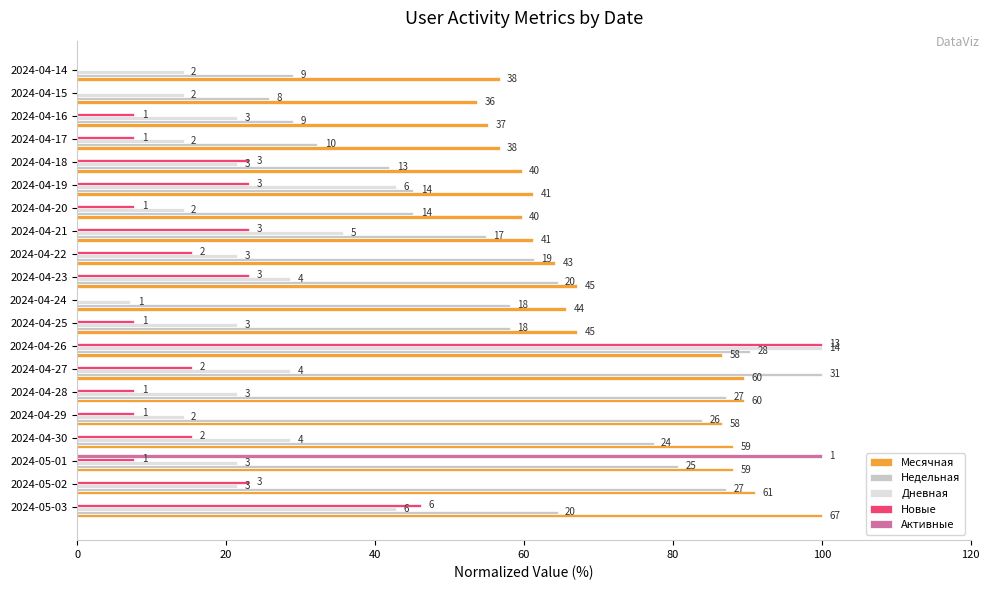

What is the difference between the maximum and minimum values in the Новые series?

100.0